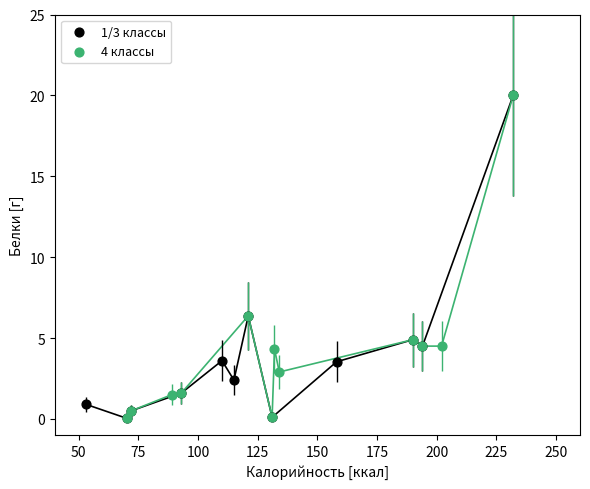

What are all the series names shown in the legend?

1/3 классы, 4 классы